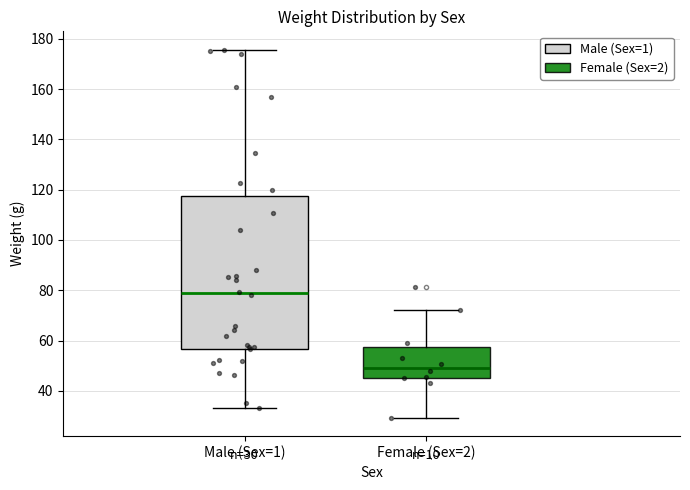

Which box has the lowest median line?

Female (Sex=2)